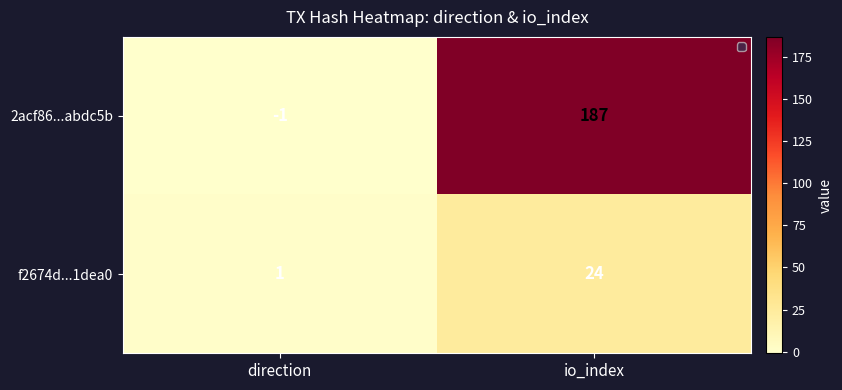

Which series changed the most between direction and io_index?

2acf86...abdc5b